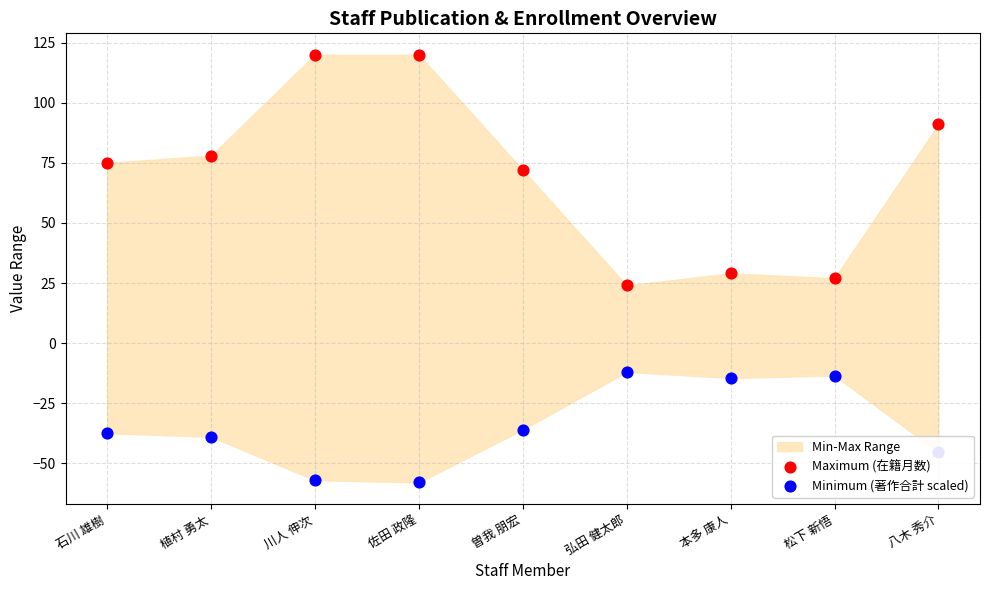

Is the value of Minimum (著作合計 scaled) at 弘田 健太郎 greater than the value of Maximum (在籍月数) at 佐田 政隆?

No